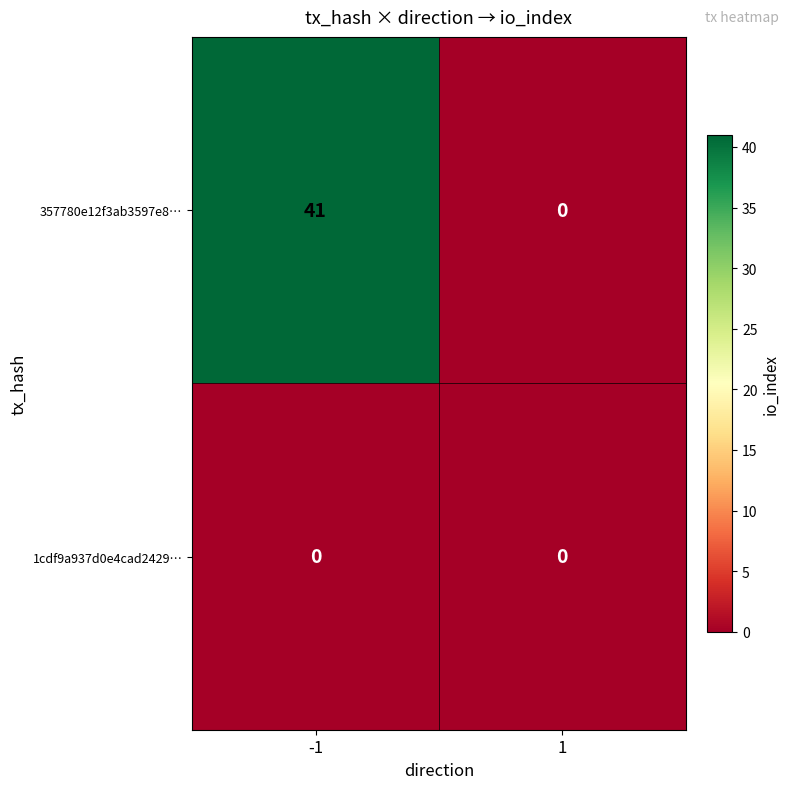

True or false: 357780e12f3ab3597e8… has a value of -20 at 1.

False